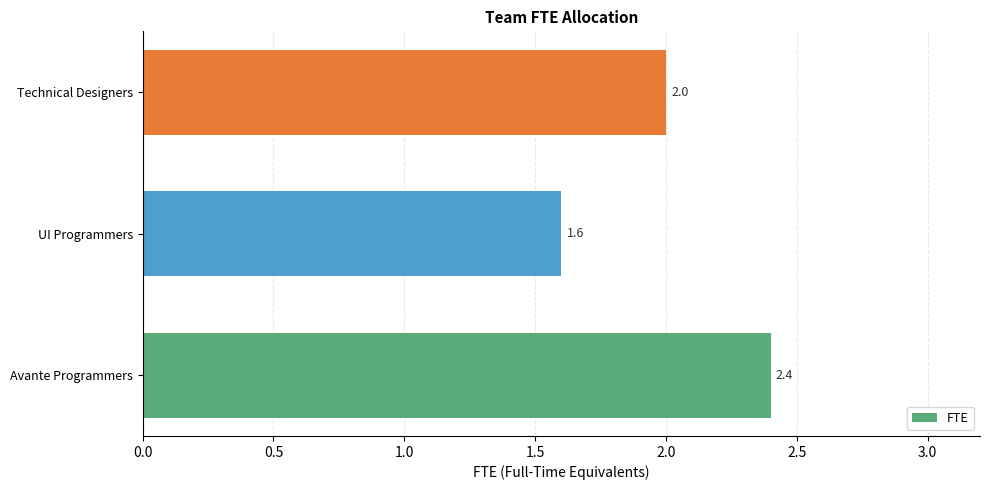

At which category does the chart reach its minimum across all series?

UI Programmers